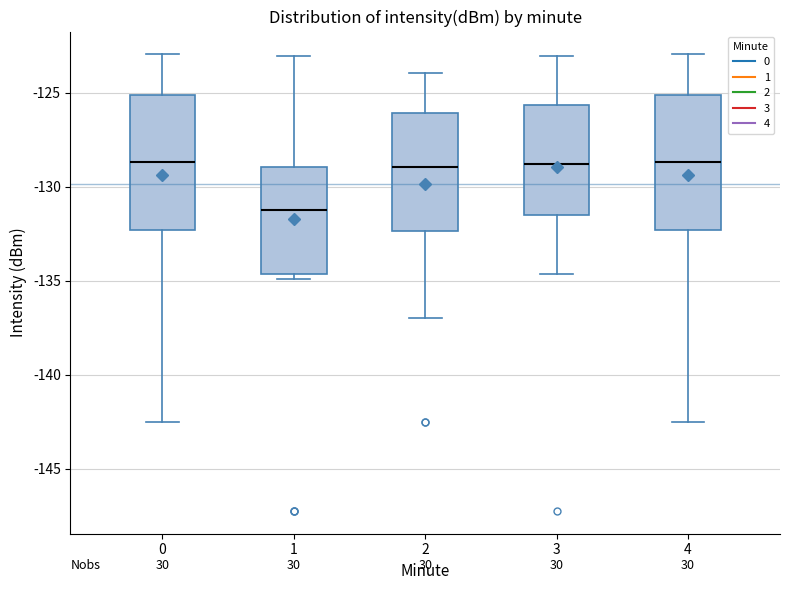

Reading left to right, transcribe this box plot: for each box, give where its median line is, the range the box spans, and where its two whiskers end, as read against the y-axis. The values are not printed on the chart, so give them approximately, as read against the axis.

0: median -128.5, box -132.5 to -125.0, whiskers -142.5 to -123.0
1: median -131.0, box -134.5 to -129.0, whiskers -135.0 to -123.0
2: median -129.0, box -132.5 to -126.0, whiskers -137.0 to -124.0
3: median -129.0, box -131.5 to -125.5, whiskers -134.5 to -123.0
4: median -128.5, box -132.5 to -125.0, whiskers -142.5 to -123.0